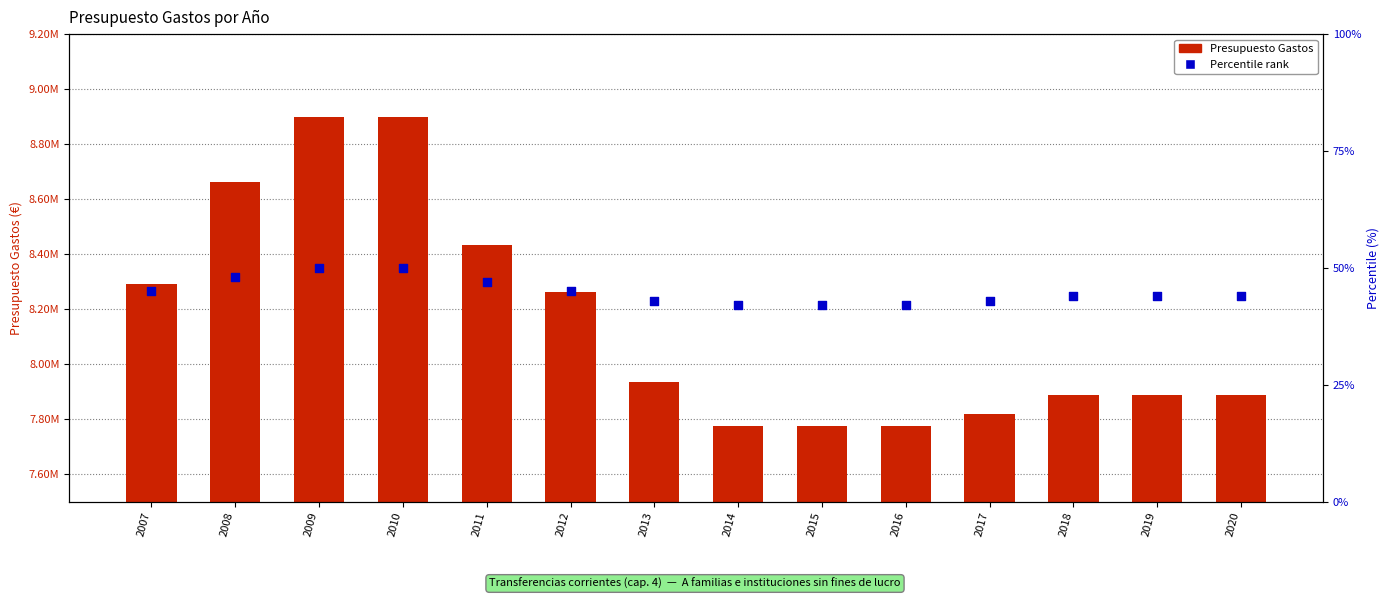

Which series has the largest Y range (max minus min)?

Presupuesto Gastos